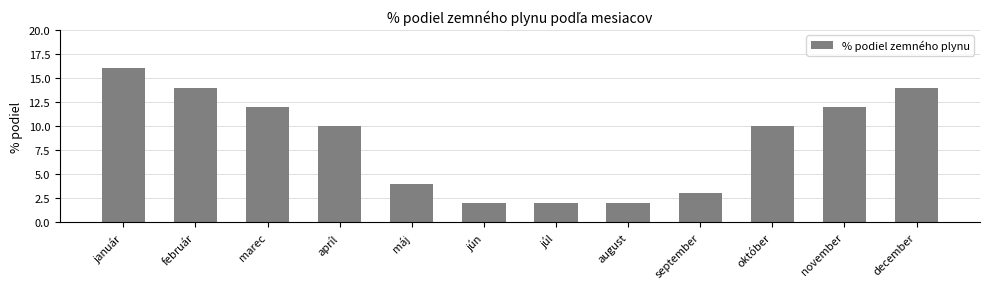

At which label does the data first exceed 10?

január